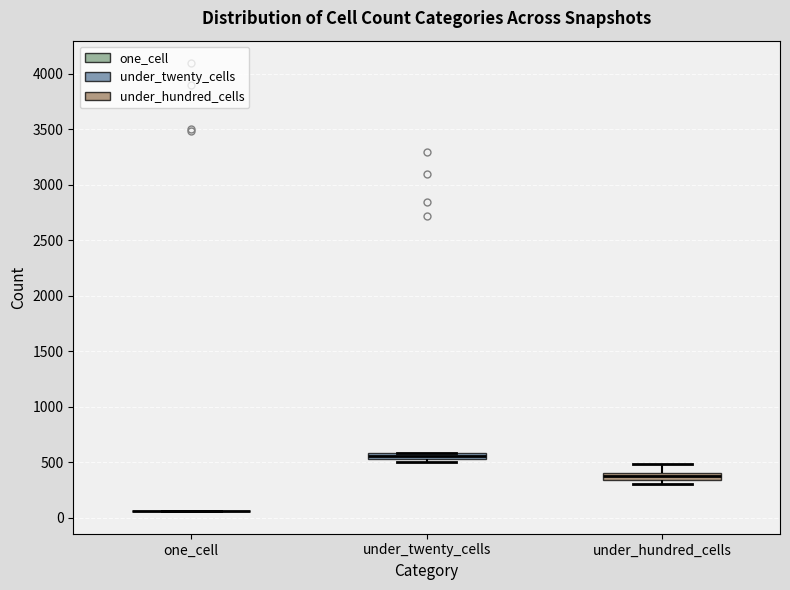

Where is the upper edge of the box for under_twenty_cells on the y-axis? The values are not printed on the chart, so give them approximately, as read against the axis.

600